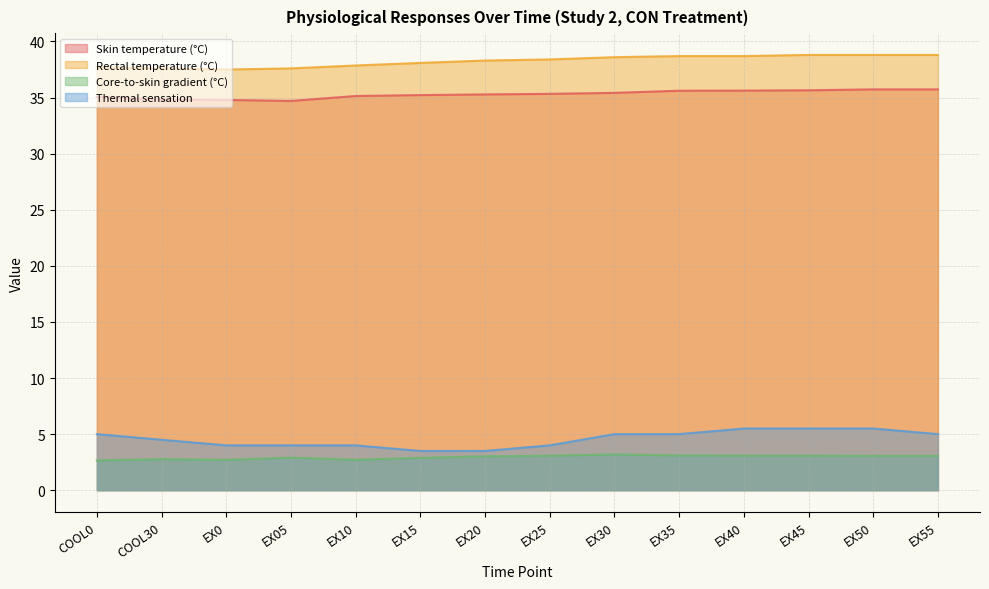

How many interior local valleys does the Skin temperature (°C) series have?

1